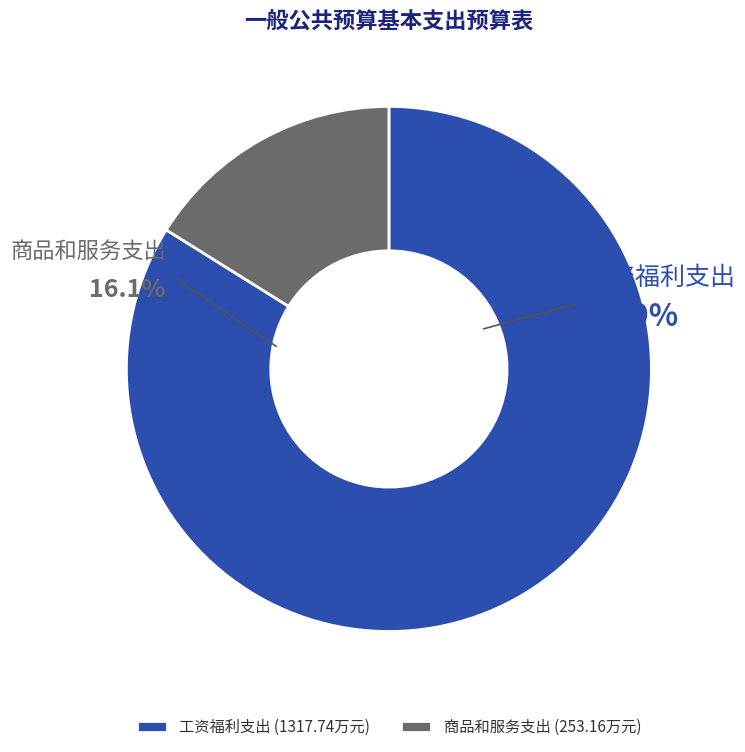

Rank the categories by value from lowest to highest.

商品和服务支出, 工资福利支出